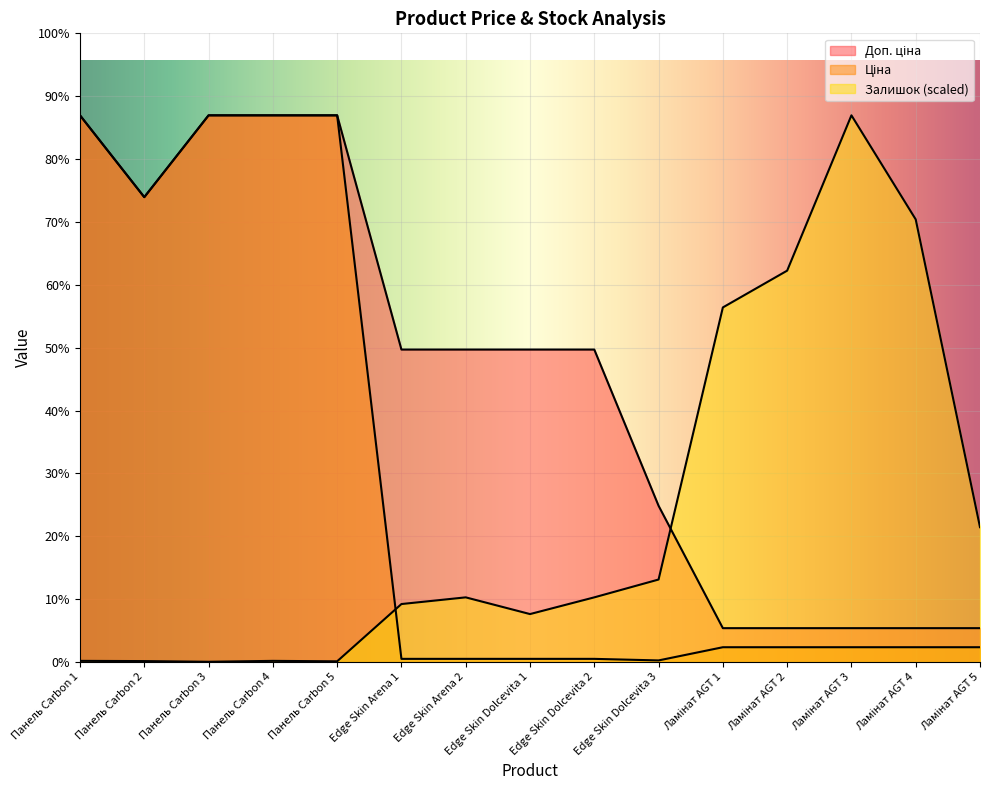

Where does the Доп. ціна series first go above 11410?

Панель Carbon 1